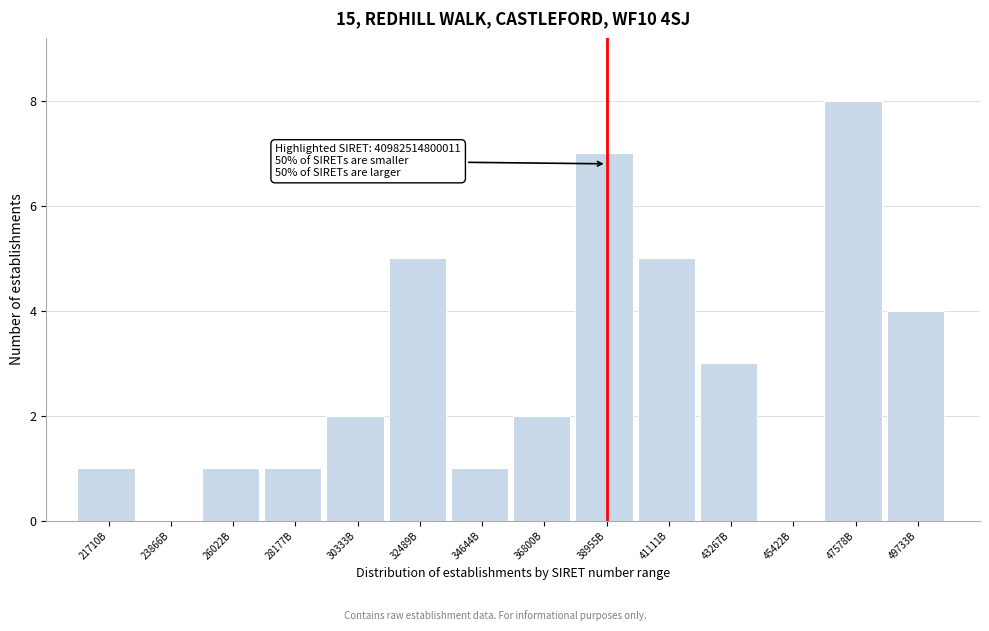

Reading right to left, transcribe all the data shown in this chart.

49733B=4	47578B=8	45422B=0	43267B=3	41111B=5	38955B=7	36800B=2	34644B=1	32489B=5	30333B=2	28177B=1	26022B=1	23866B=0	21710B=1